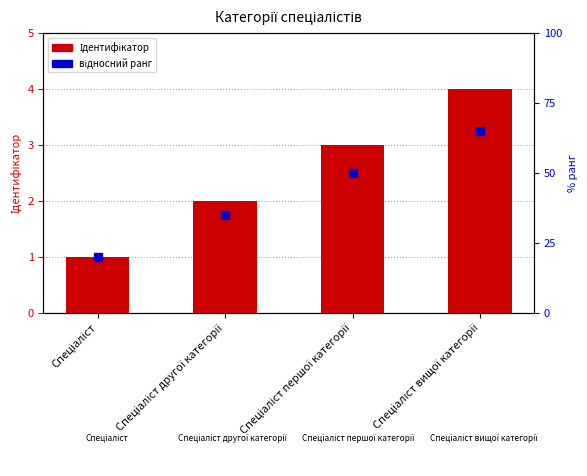

What are all the series names shown in the legend?

Ідентифікатор, відносний ранг